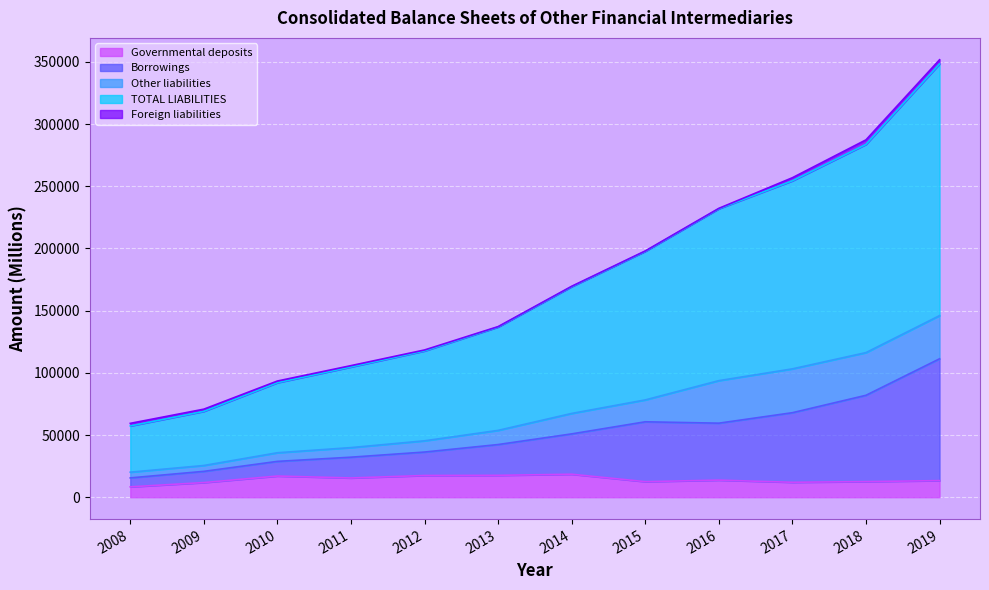

What is the value of the TOTAL LIABILITIES point at the 2nd from the left?

69045.2